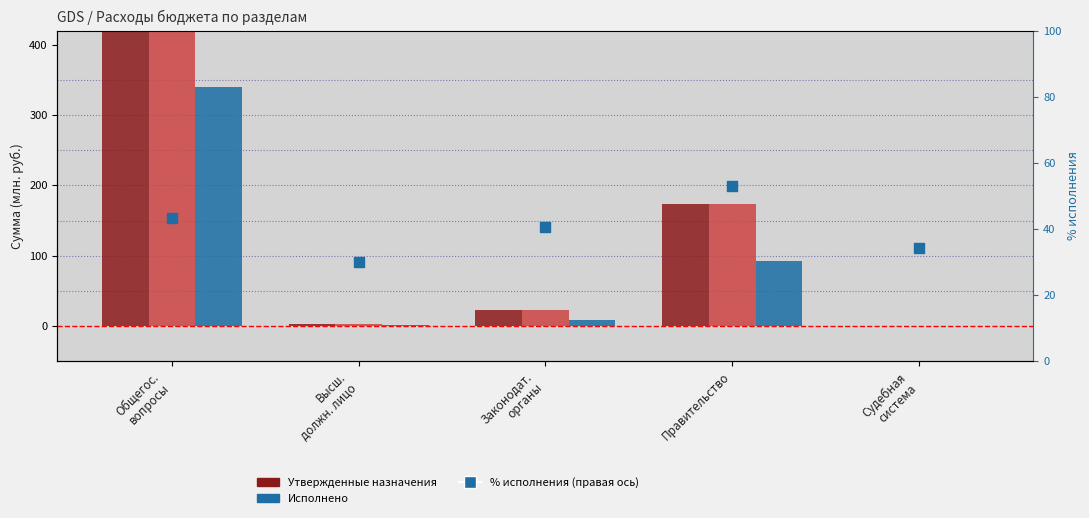

Which series has the largest Y range (max minus min)?

Утв. назначения (консол. бюджет)